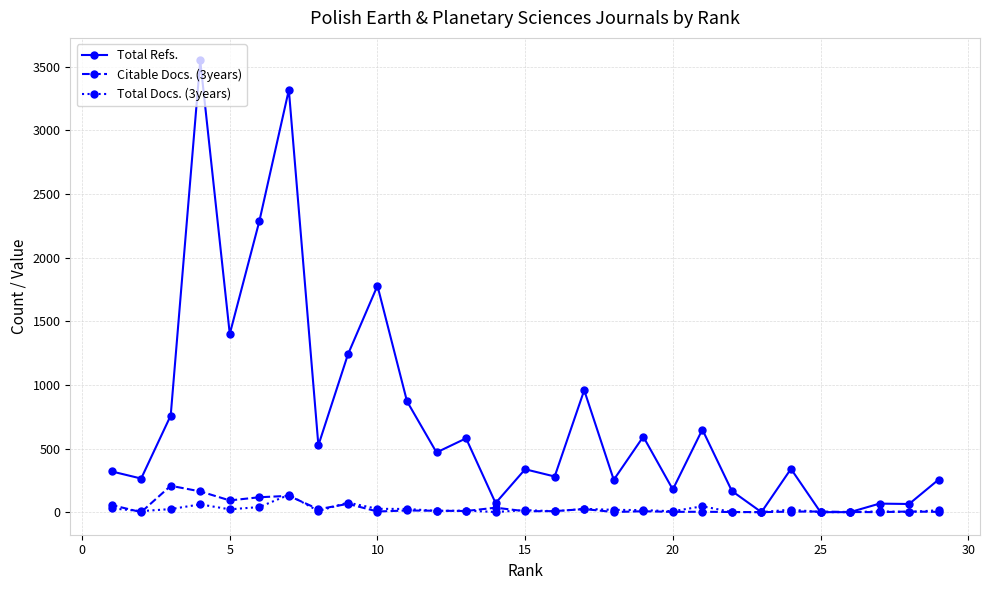

Which series changed the most between 20 and 25?

Total Refs.